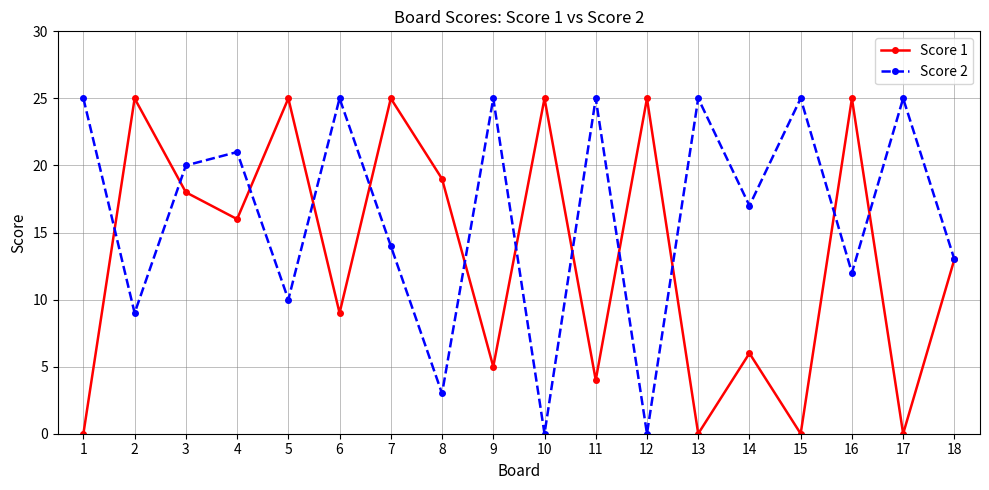

What are all the series names shown in the legend?

Score 1, Score 2